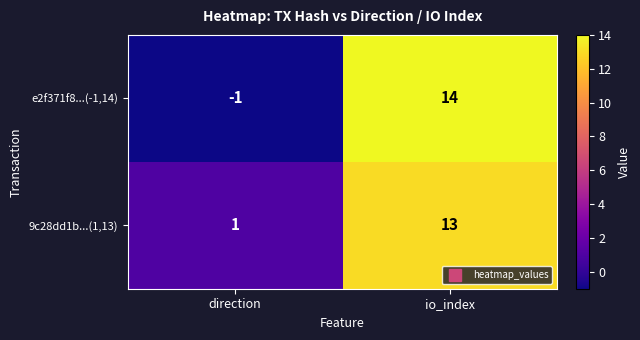

What is the difference between the highest and lowest values at direction?

2